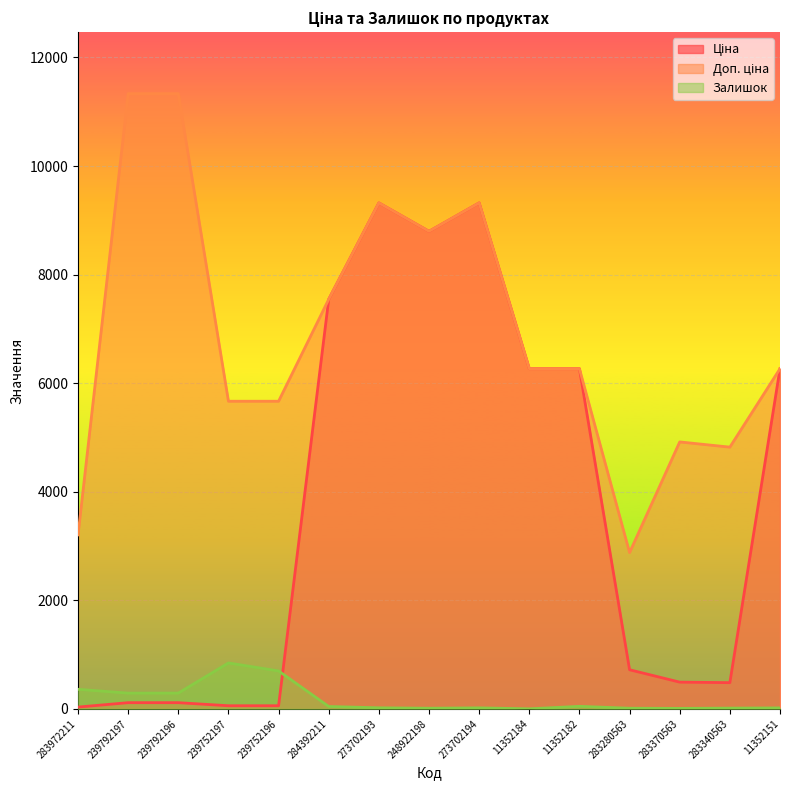

What is the label of the 2nd point from the right?

283340563